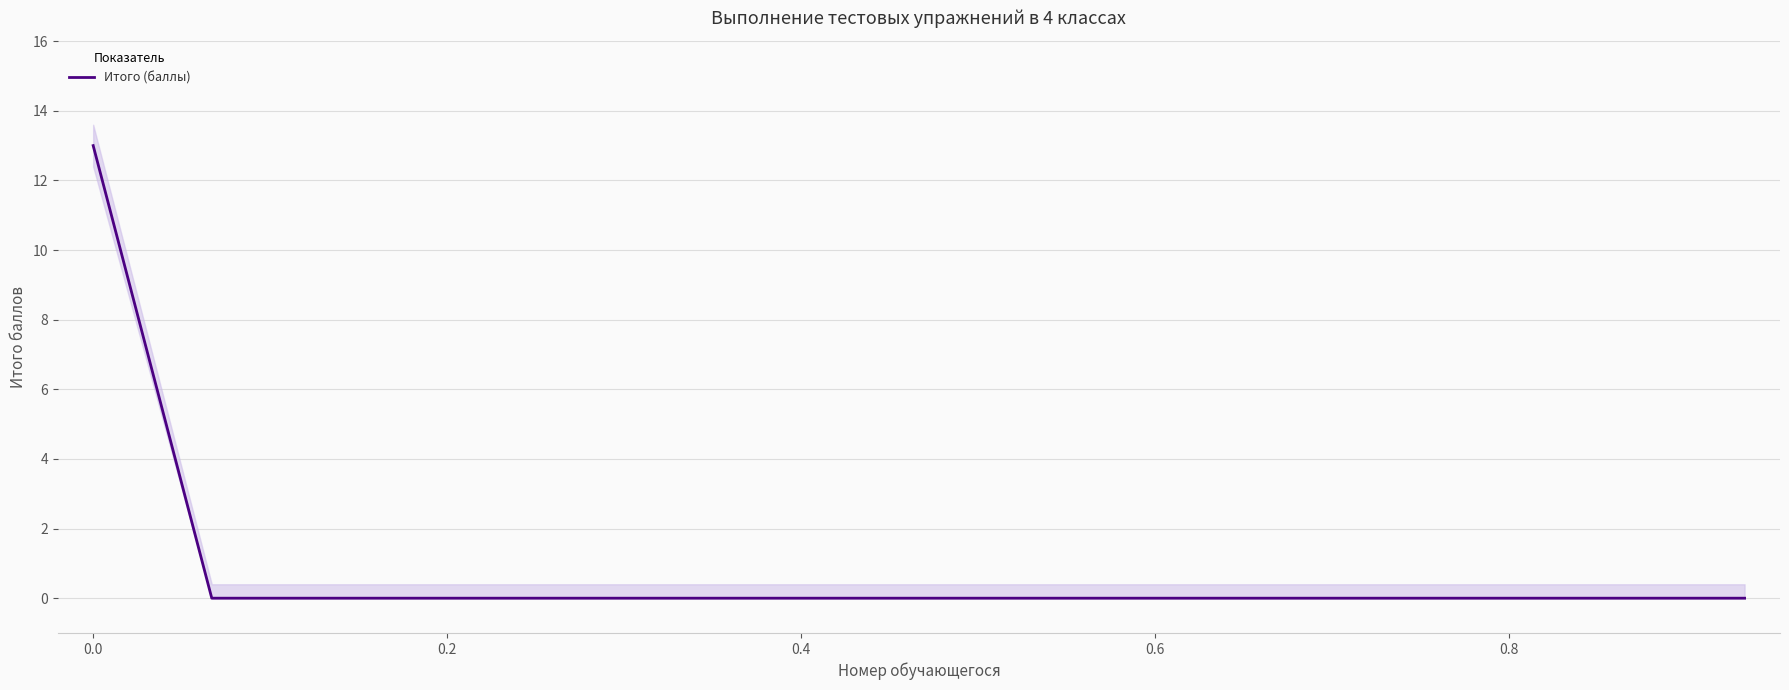

Reading right to left, list all the values displayed in this chart.

0	0	0	0	0	0	0	0	0	0	0	0	0	0	13